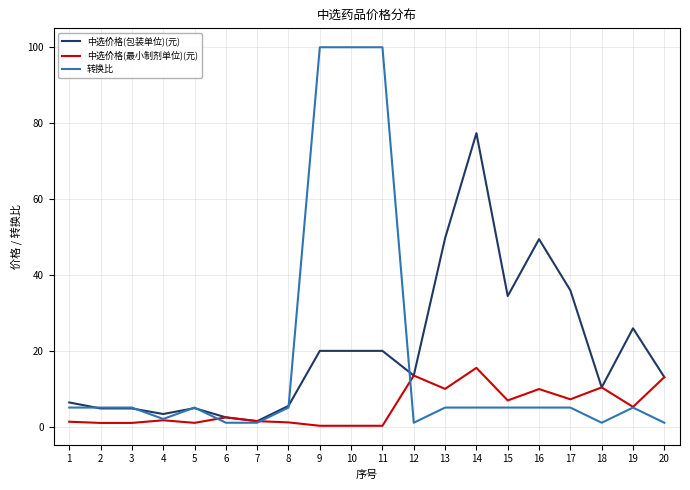

What is the minimum value shown in the chart?

0.2